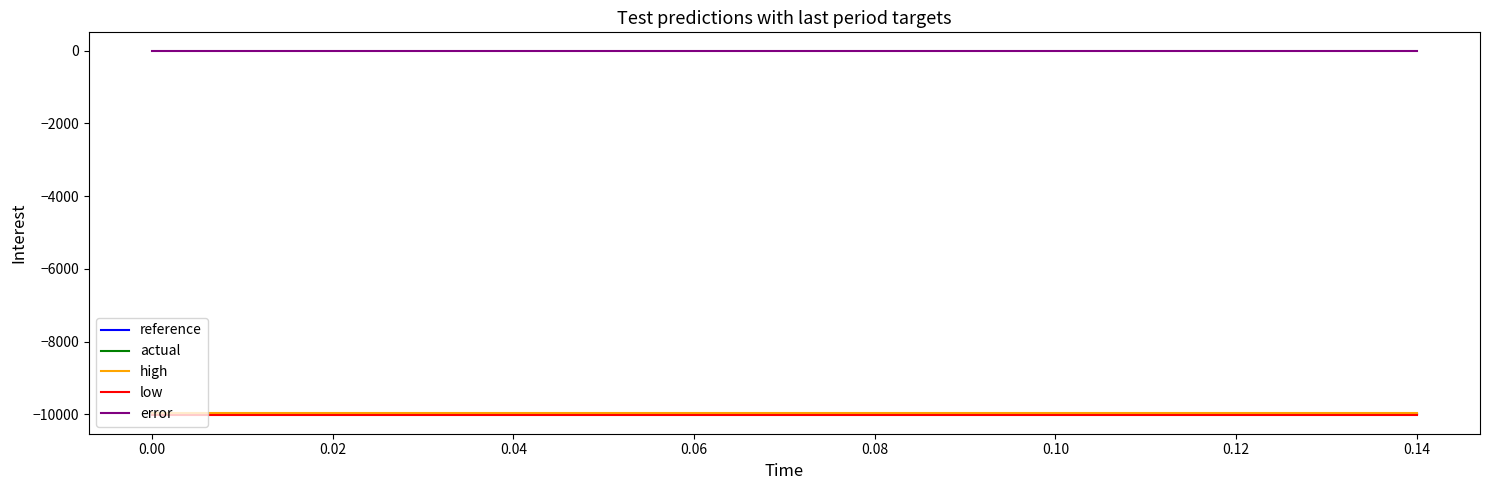

Which series has the largest total across all categories?

error